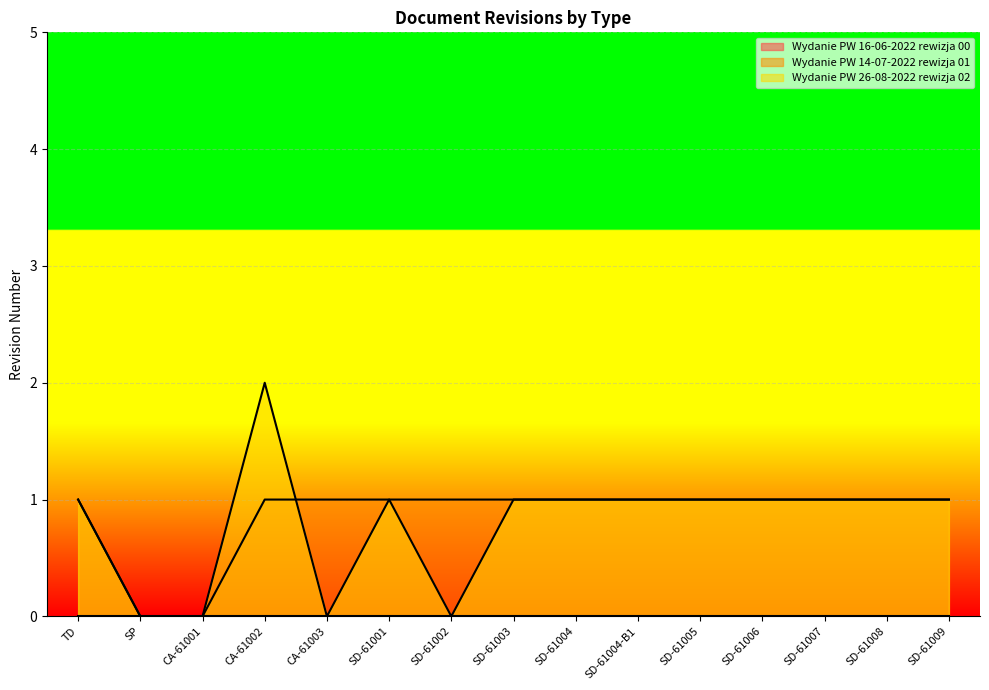

Between CA-61002 and SD-61006, which series saw the biggest shift?

Wydanie PW 26-08-2022 rewizja 02